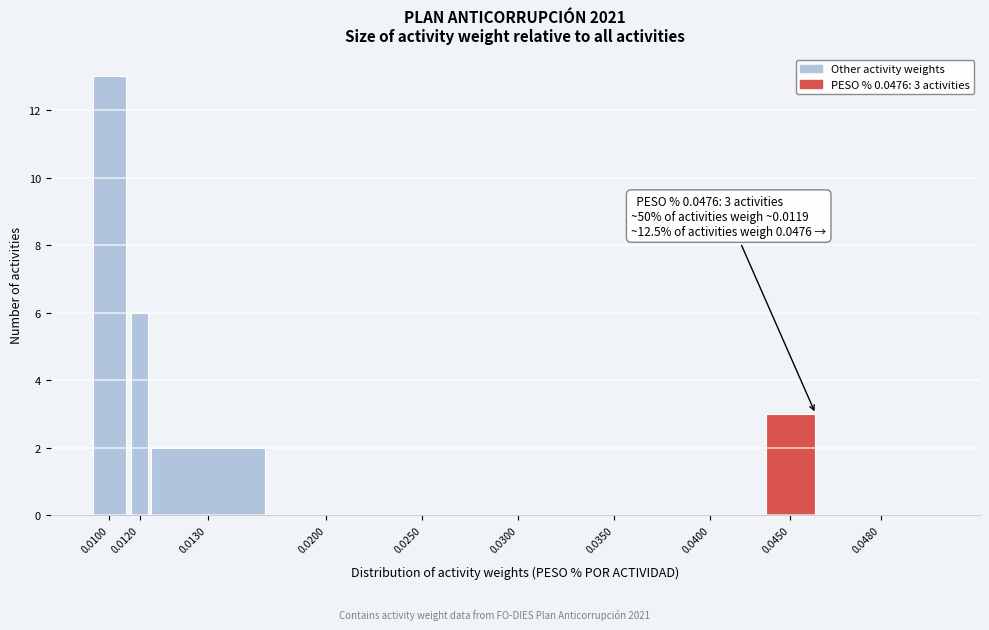

Reading right to left, what are all the values shown in this chart?

0.0480=0	0.0450=3	0.0400=0	0.0350=0	0.0300=0	0.0250=0	0.0200=0	0.0130=2	0.0120=6	0.0100=13